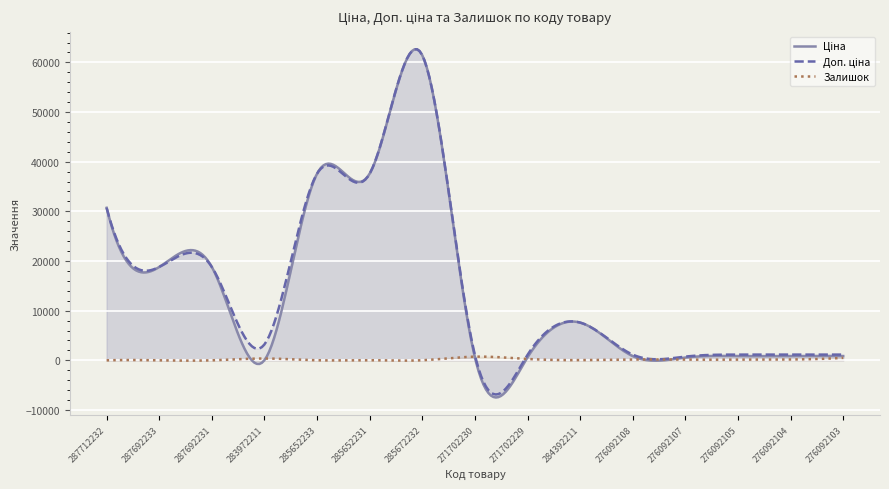

How many distinct data groups are displayed?

3